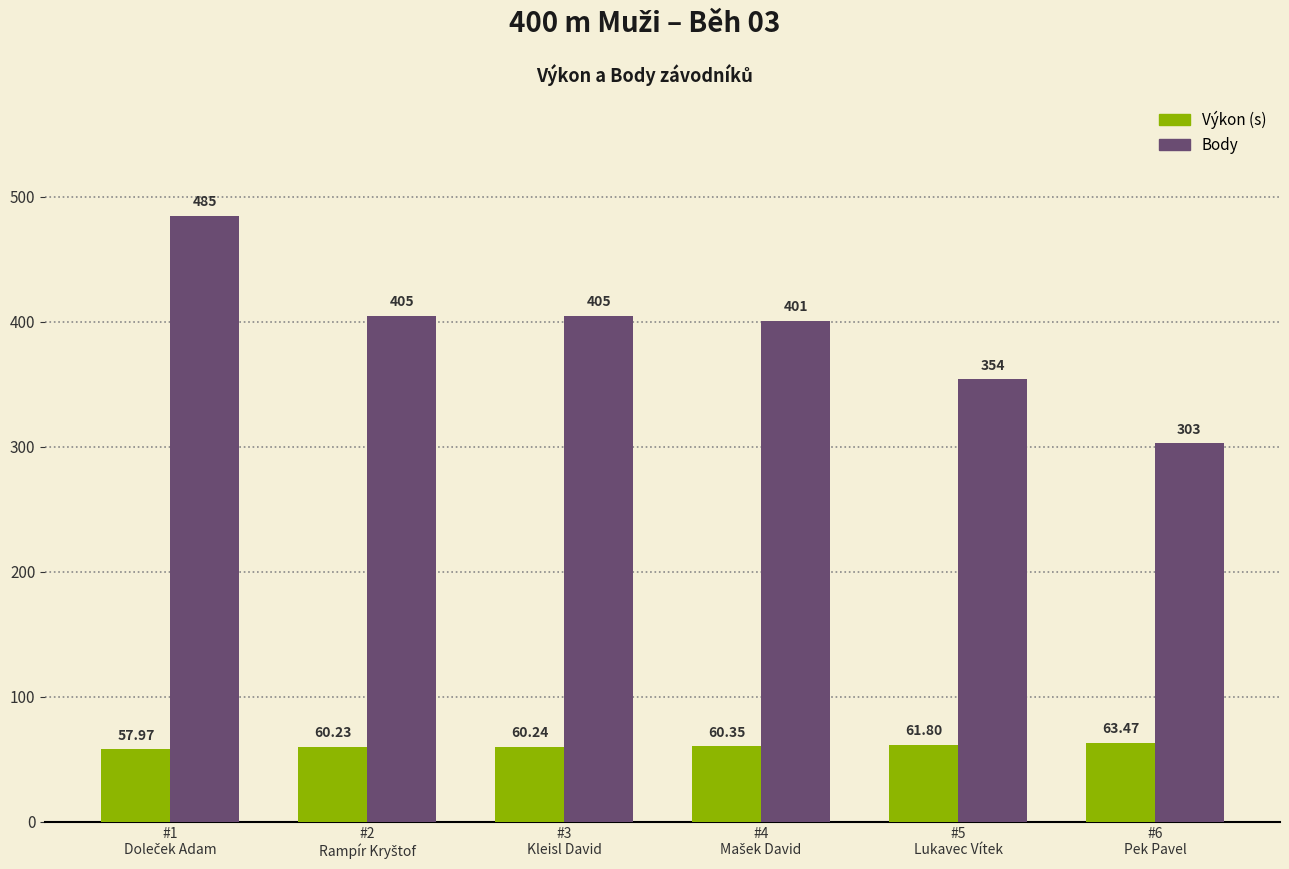

How many bars are there in each group?

2